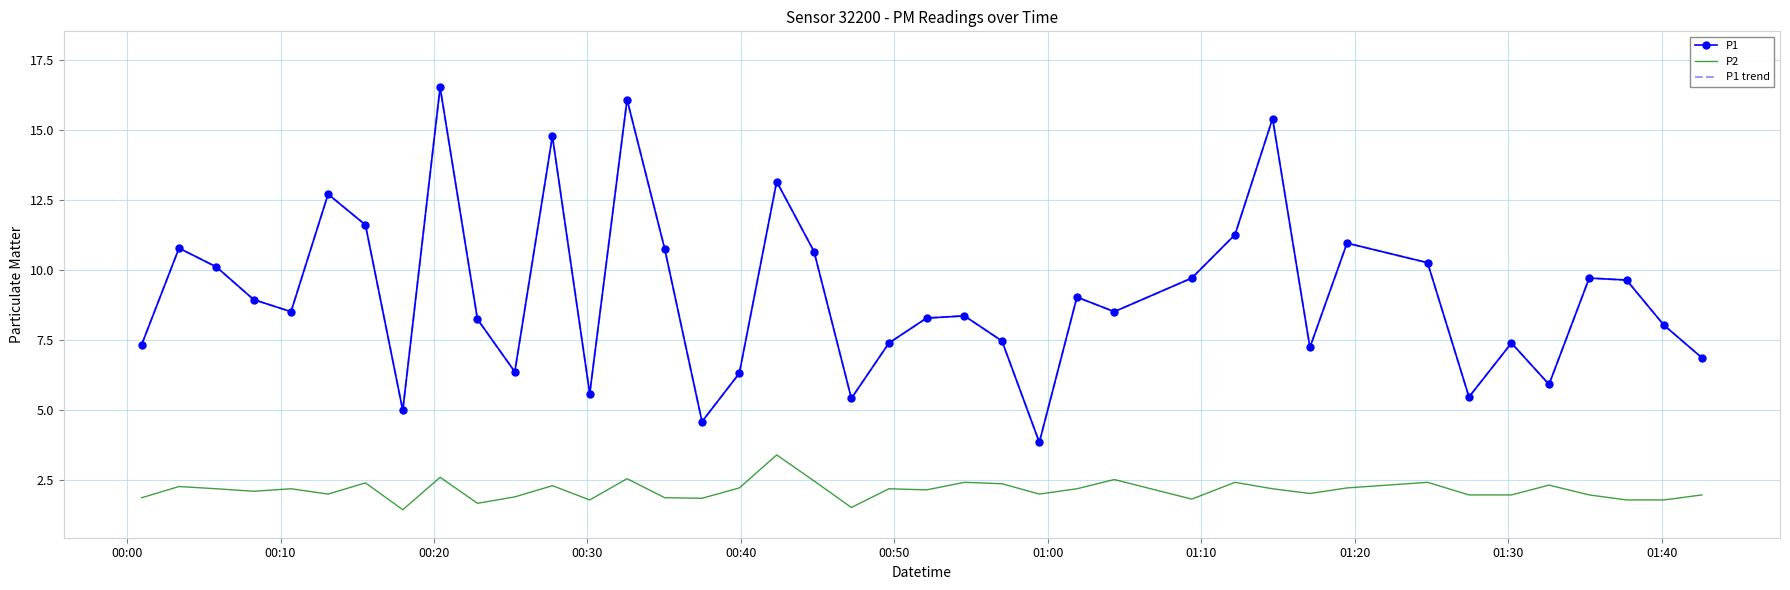

At which category does P1 trend reach its first local peak?

00:10